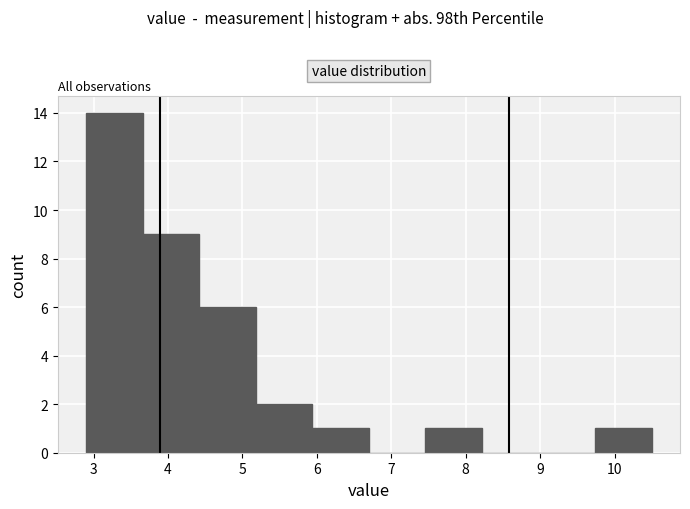

What is the height of the bar covering 7.46 to 8.22 on the x-axis? Neither the bar edges nor the heights are printed on the chart, so give them approximately, as read against the axes.

1